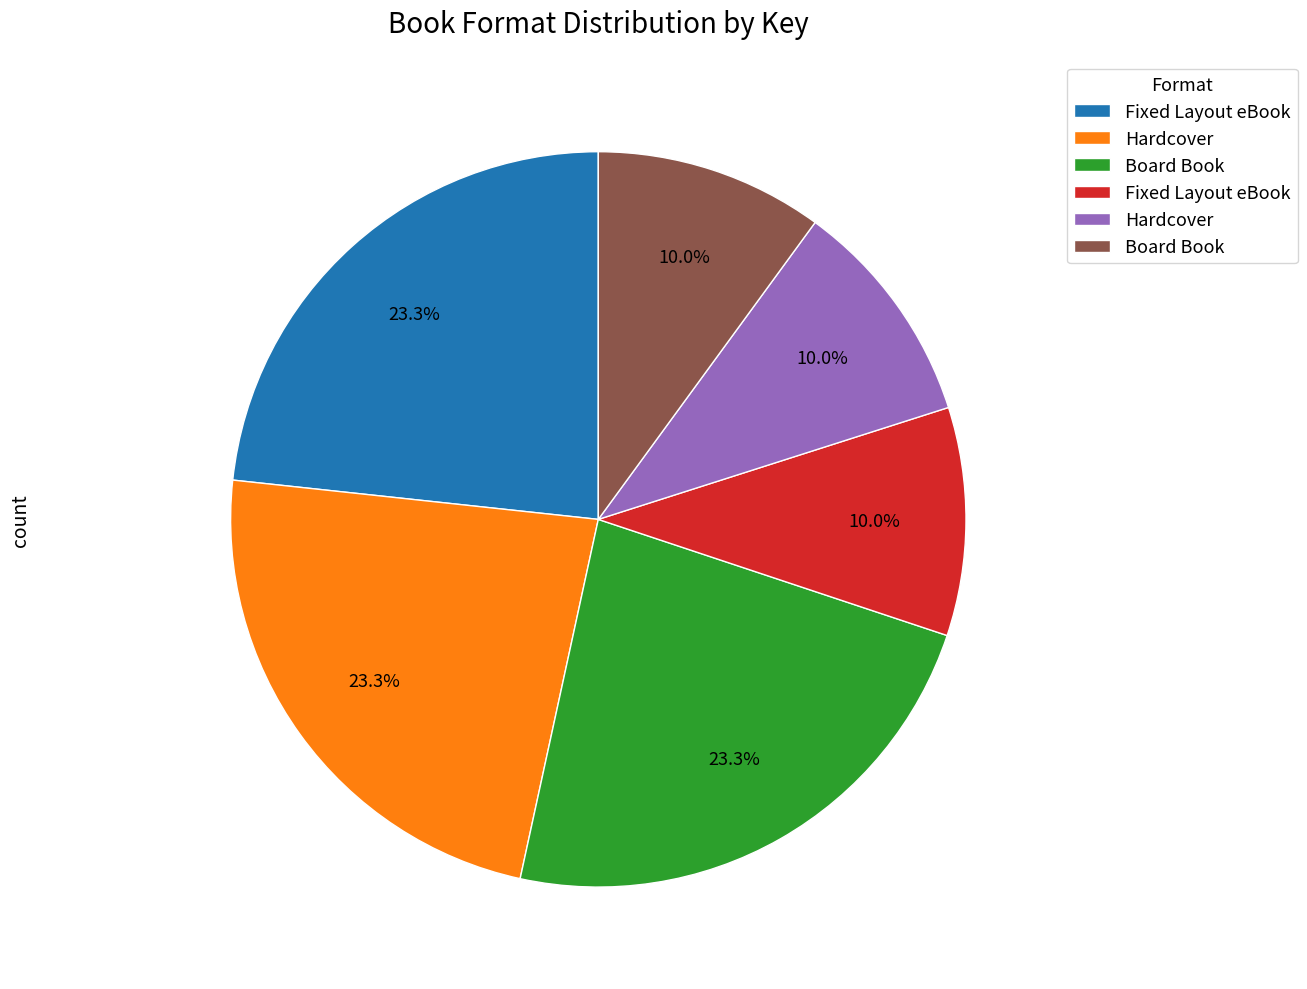

Is there any slice that represents more than half of the pie?

No